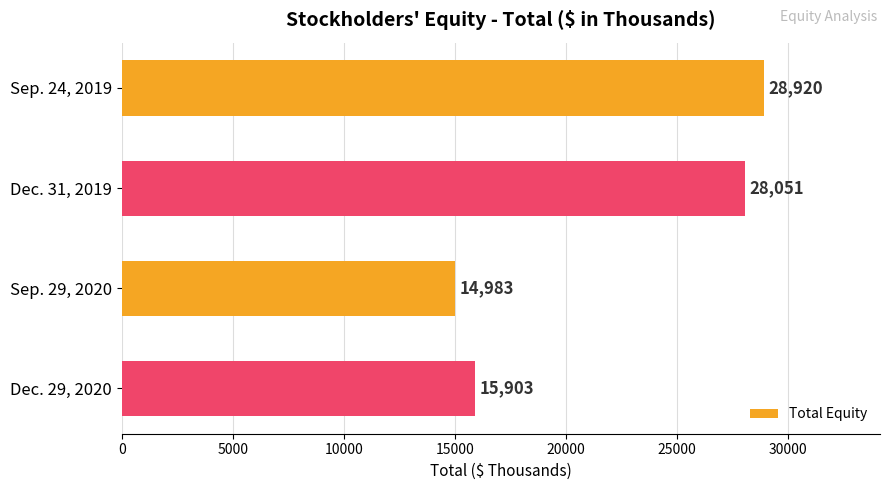

What is the minimum value shown in the chart?

14983